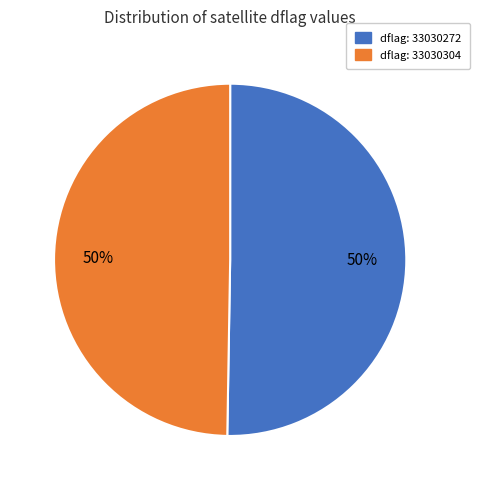

To the nearest percent, what is the average slice percentage?

50%